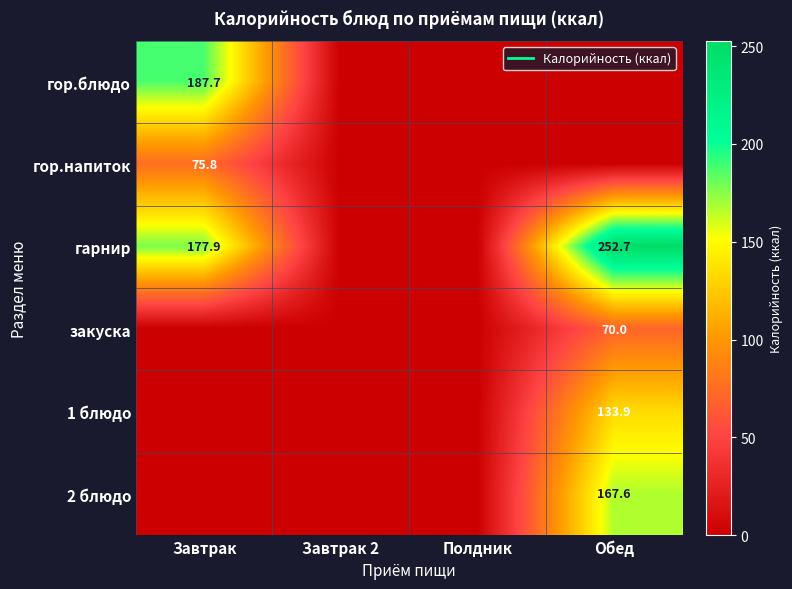

At which category does the chart reach its peak across all series?

Обед